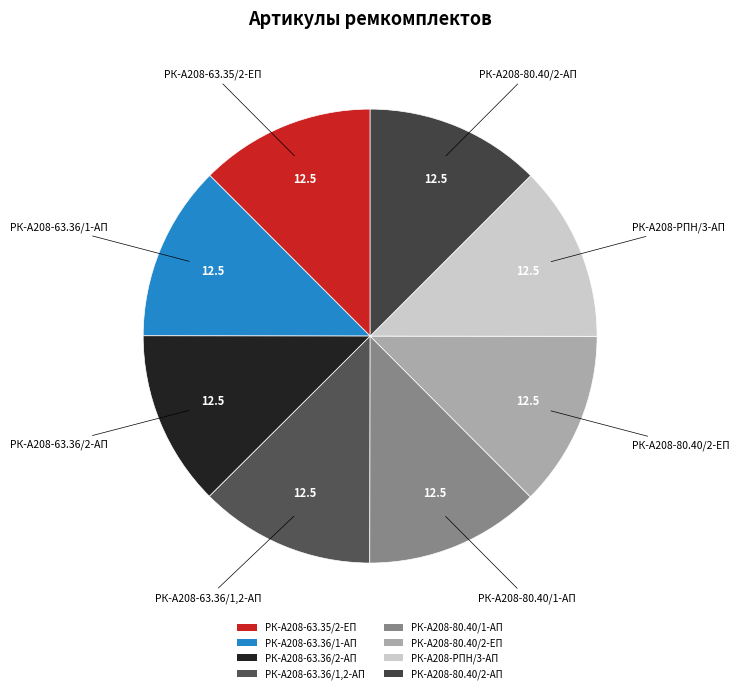

Approximately how many times larger is the value at РК-А208-80.40/2-ЕП compared to РК-А208-80.40/2-АП?

1.0